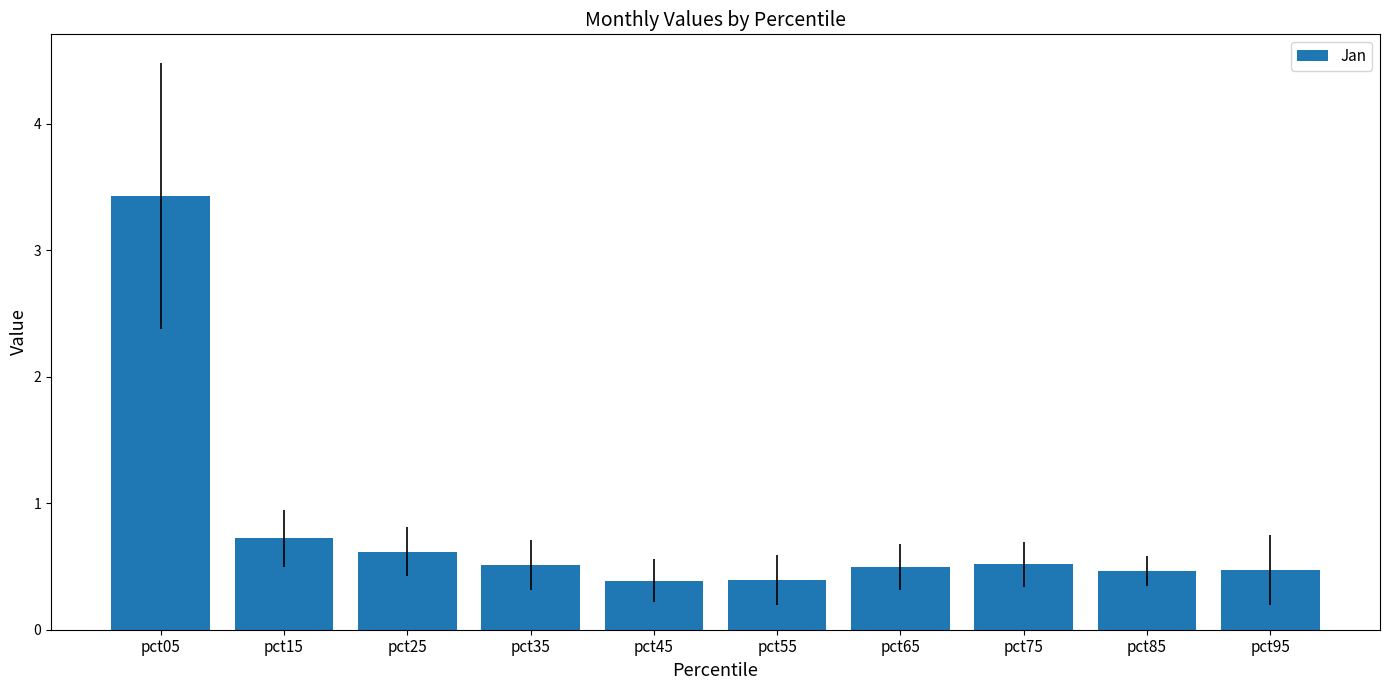

How many bars are there in total?

10